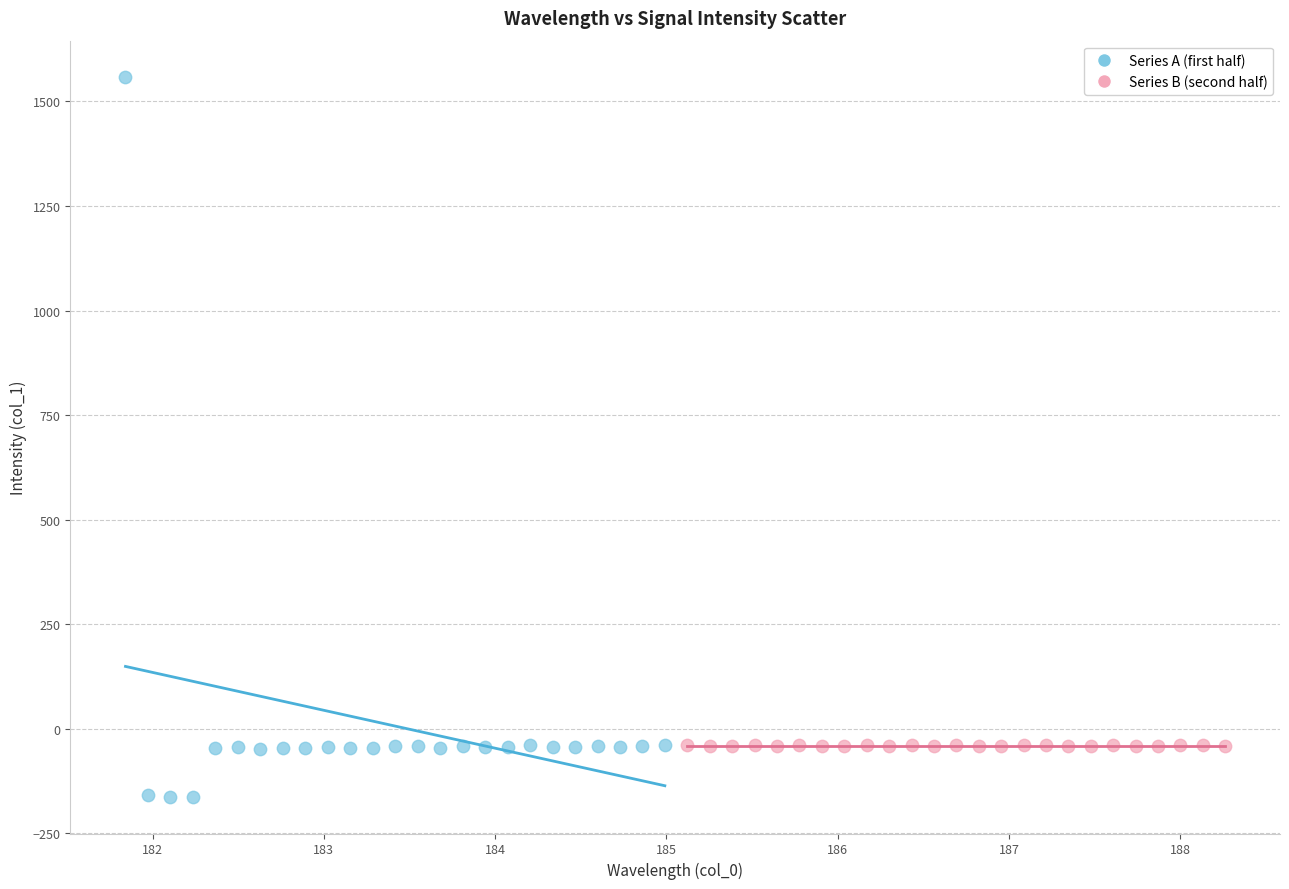

Which series reaches the maximum Y coordinate?

Series A (first half)